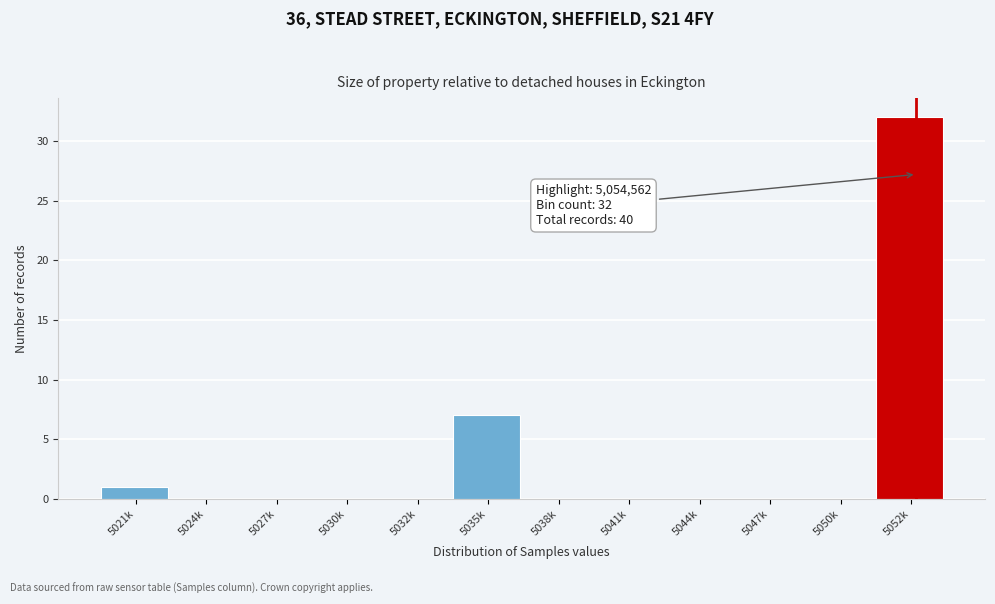

Reading left to right, what are all the values shown in this chart?

5021k=1	5024k=0	5027k=0	5030k=0	5032k=0	5035k=7	5038k=0	5041k=0	5044k=0	5047k=0	5050k=0	5052k=32